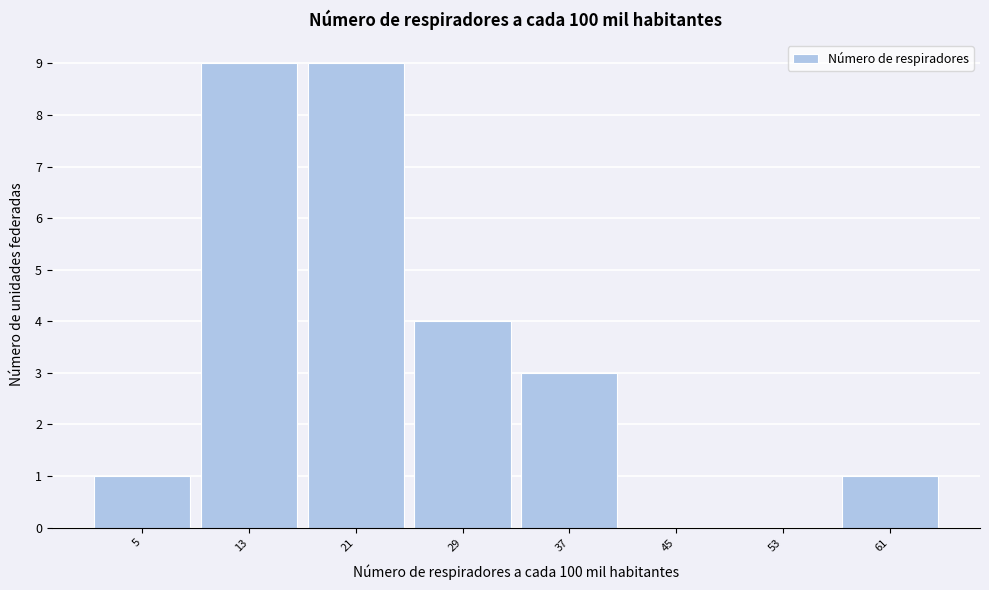

What is the maximum value shown in the chart?

9